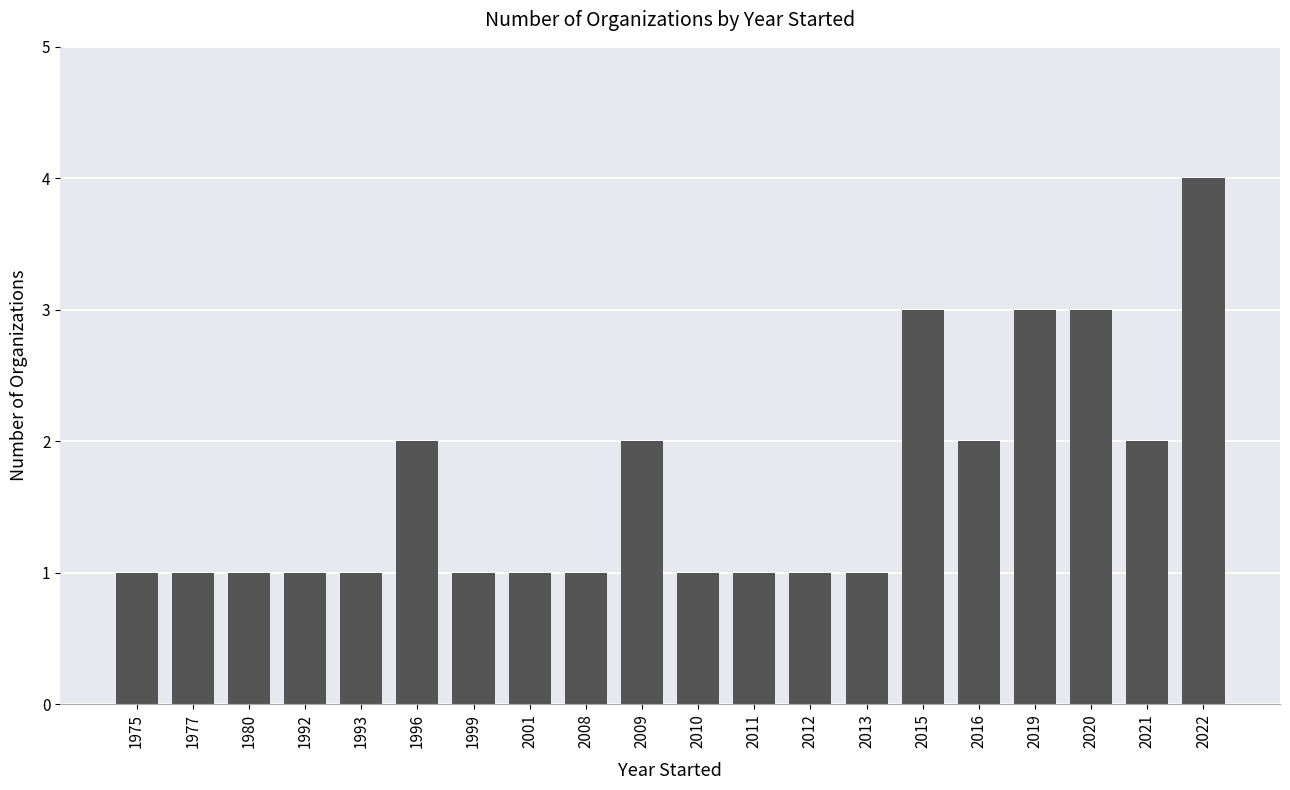

How many bars are there in total?

20